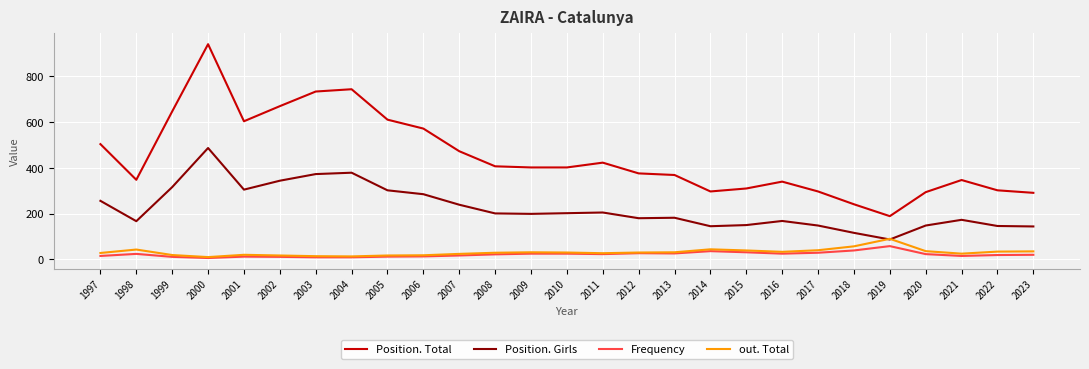

What is the sum of the Position. Girls values at 2012 and 2013?

362